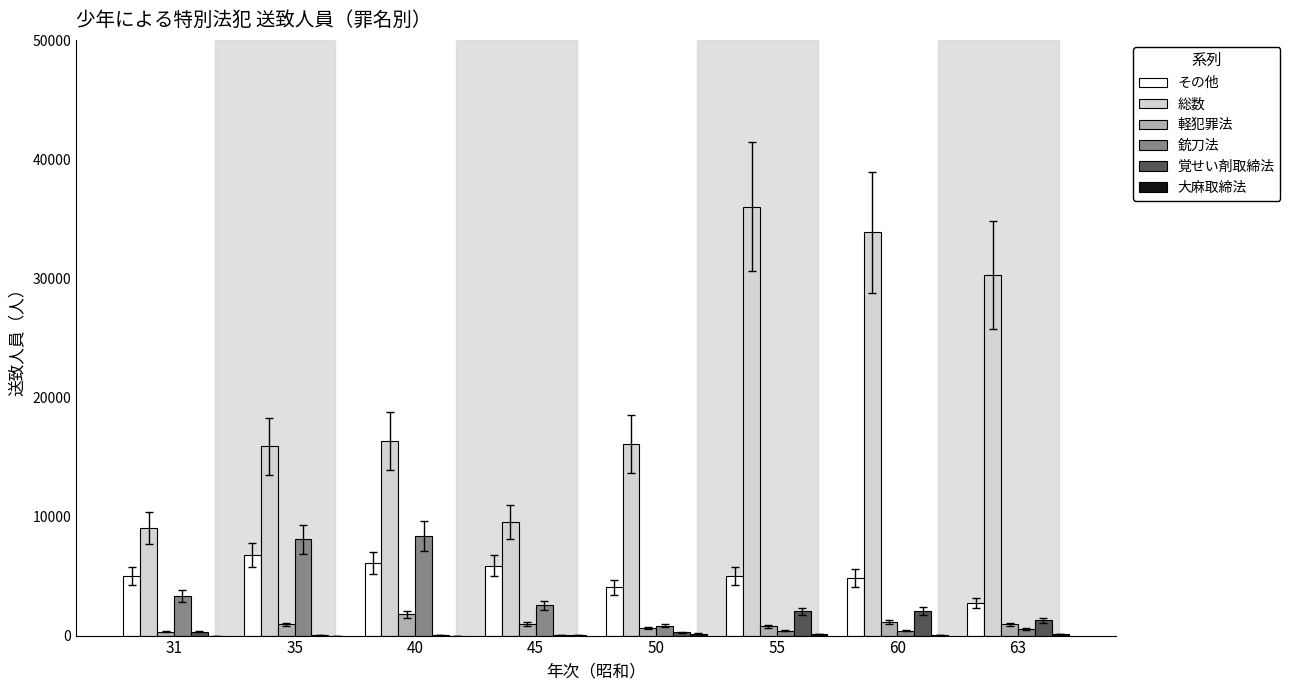

What is the sum of all 軽犯罪法 values?

7493